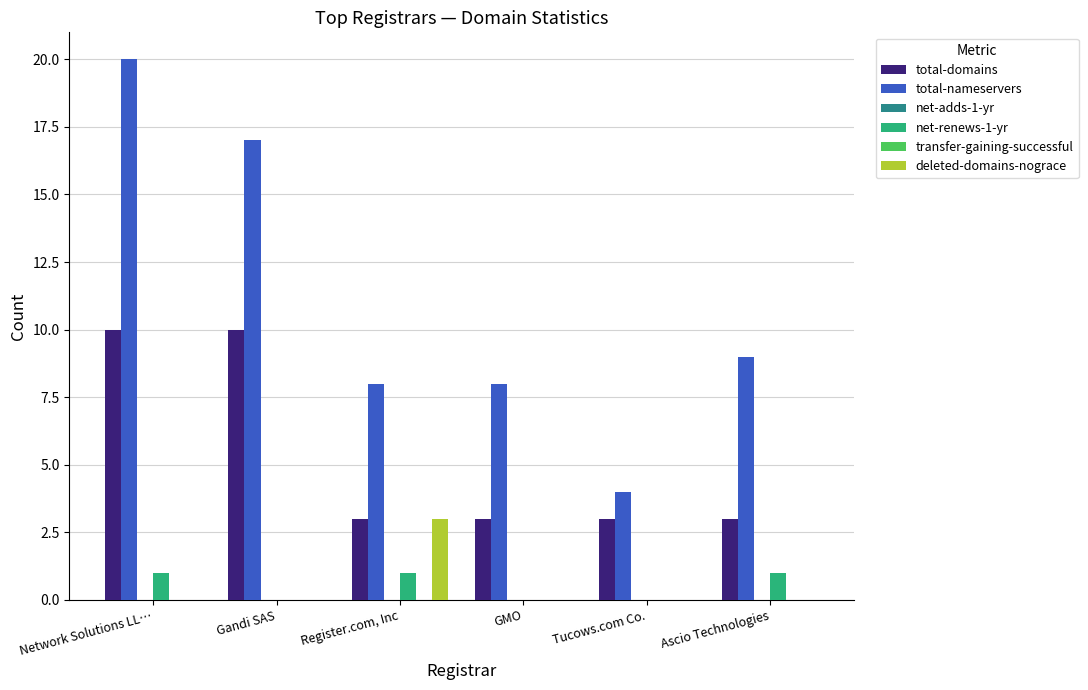

How many series are shown in this chart?

6